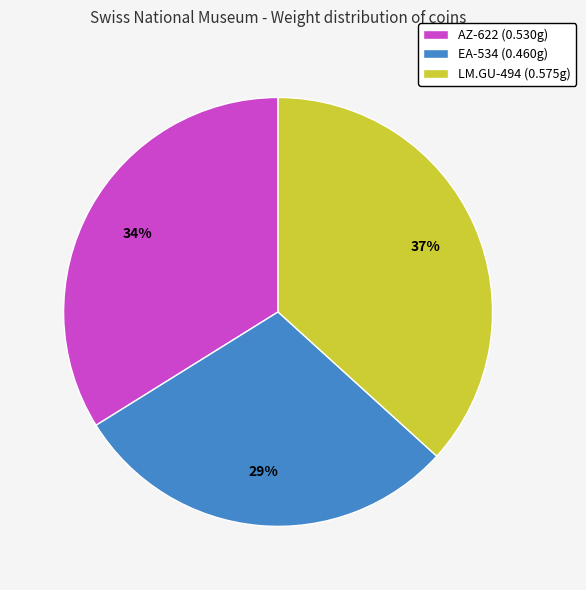

The EA-534 slice represents 29% of the pie. True or false?

True